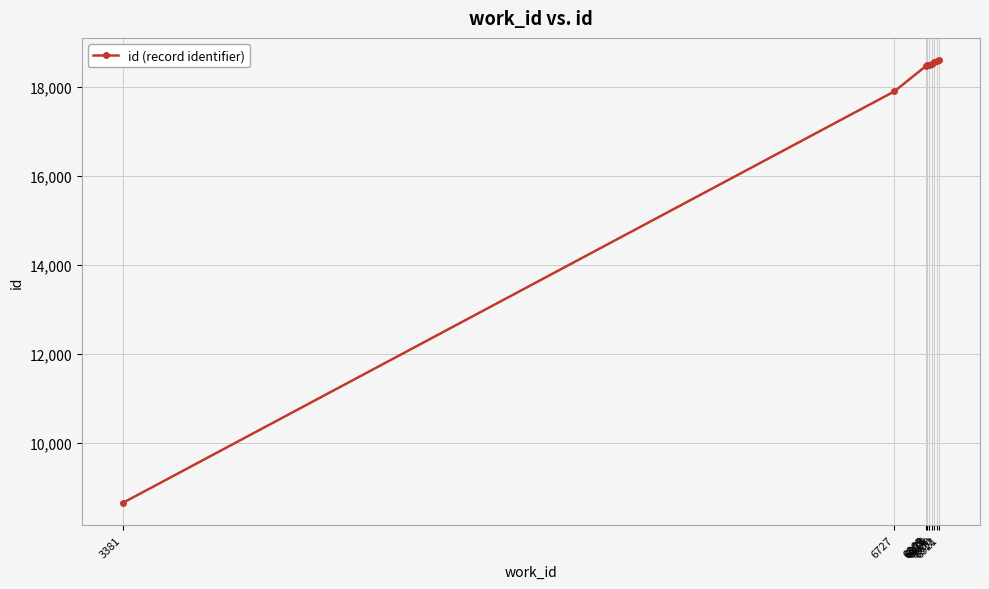

What is the smallest value displayed?

8660